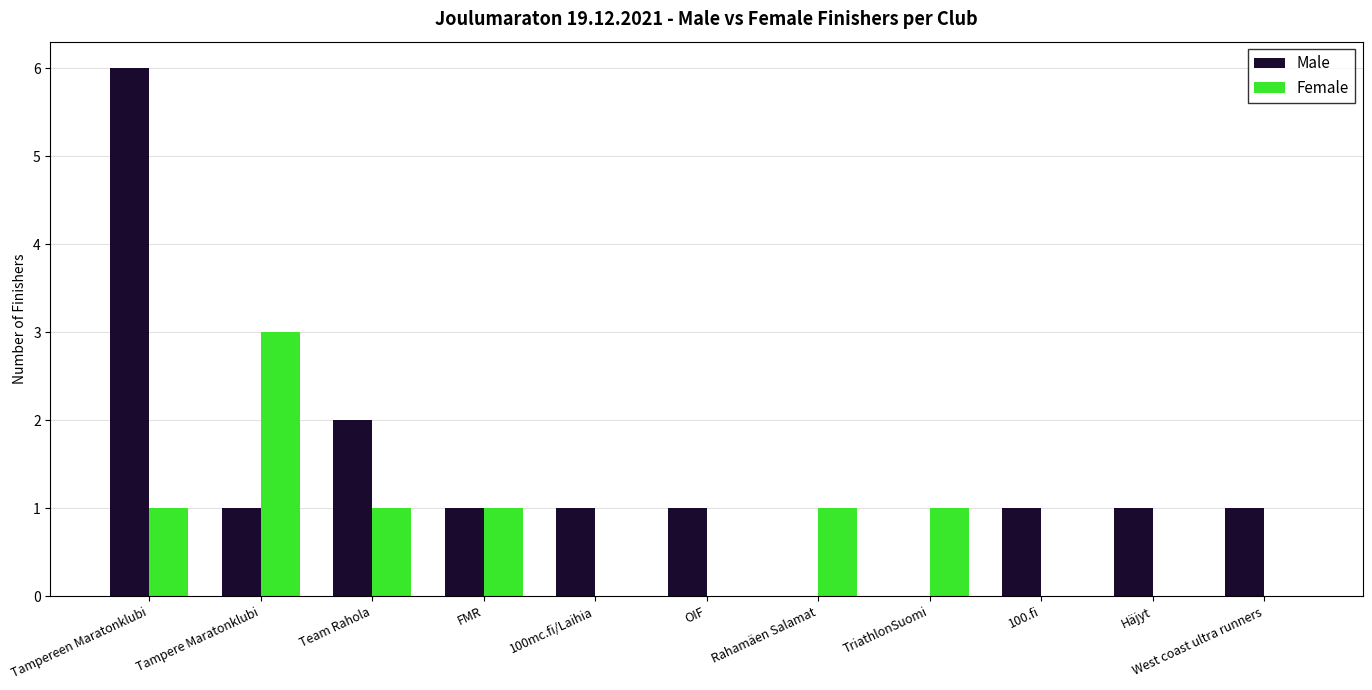

How many distinct data groups are displayed?

2